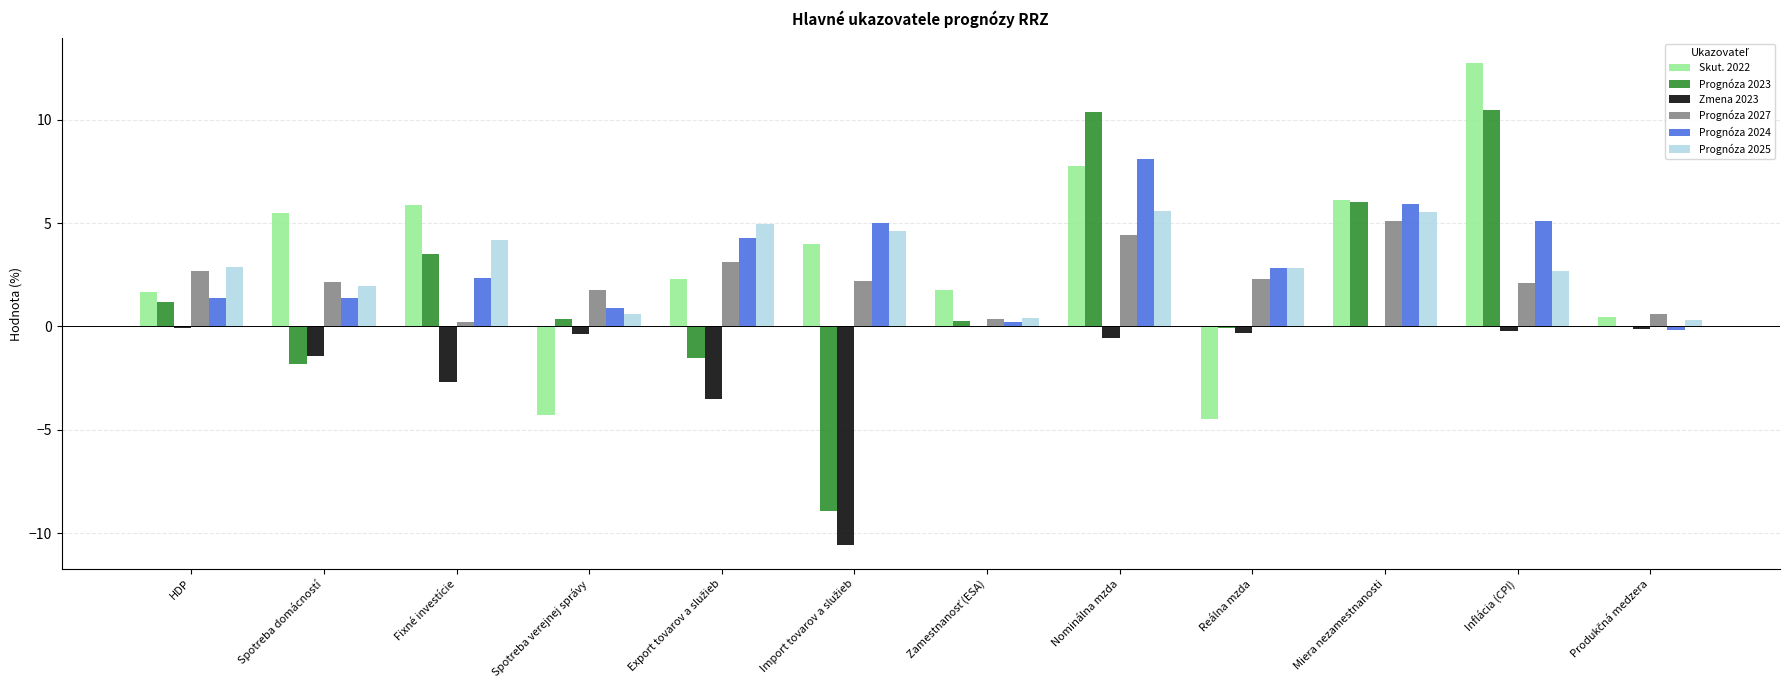

Between Fixné investície and Inflácia (CPI), which series saw the biggest shift?

Prognóza 2023